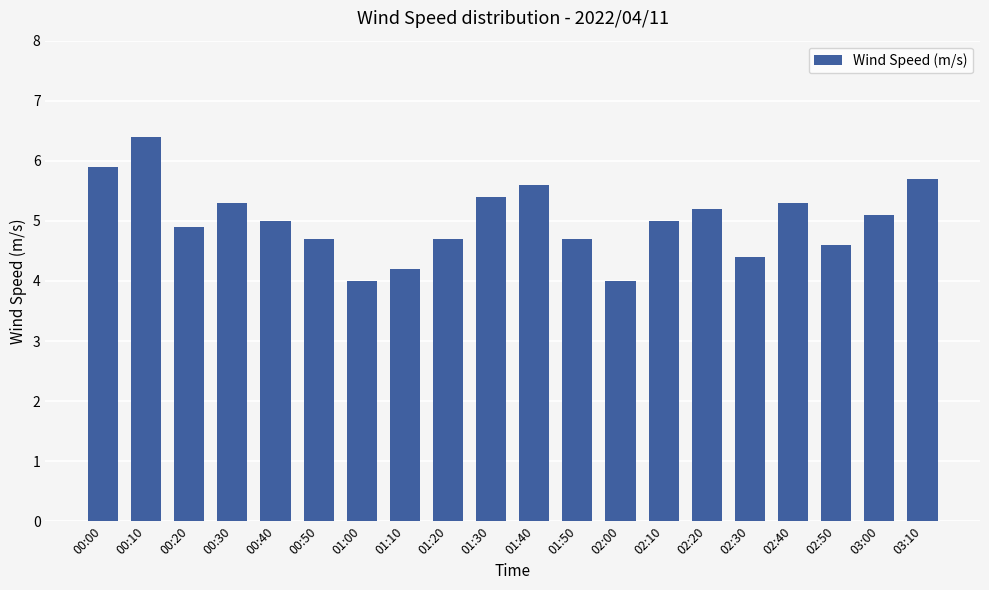

What is the smallest value displayed?

4.0